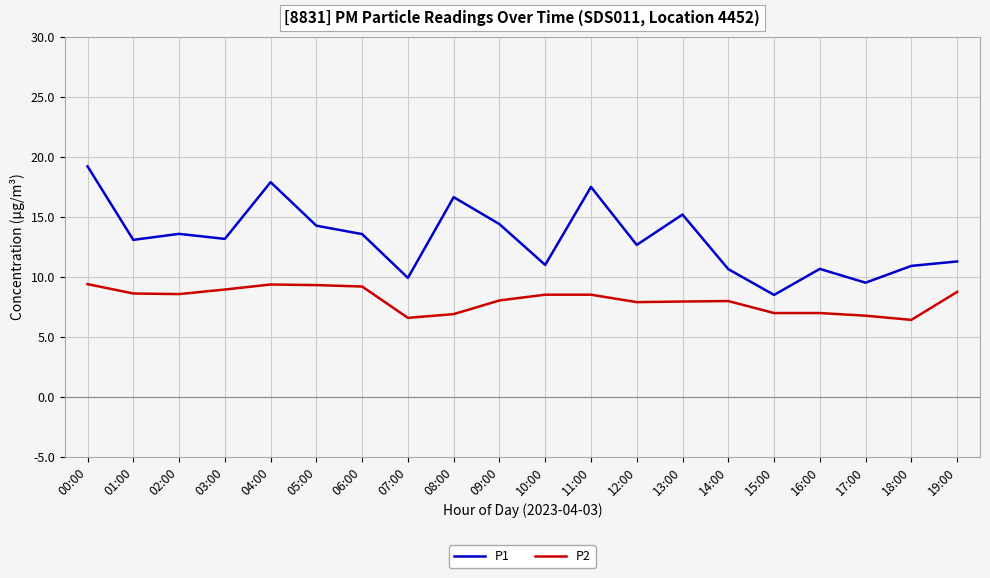

What is the total value across all series at 08:00?

23.5